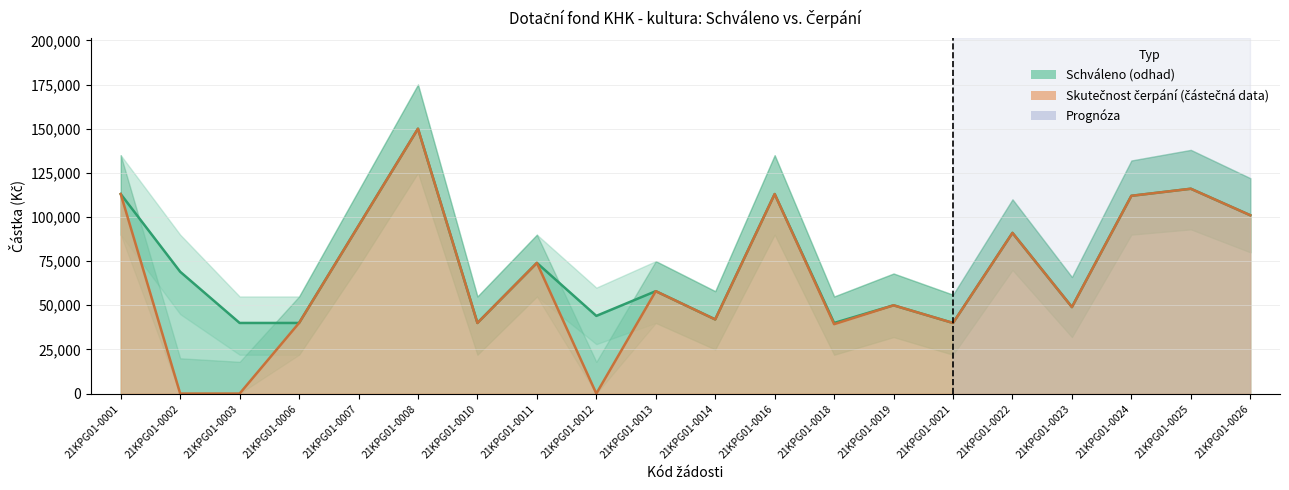

What is the difference between the highest and lowest values at 21KPG01-0021?

34000